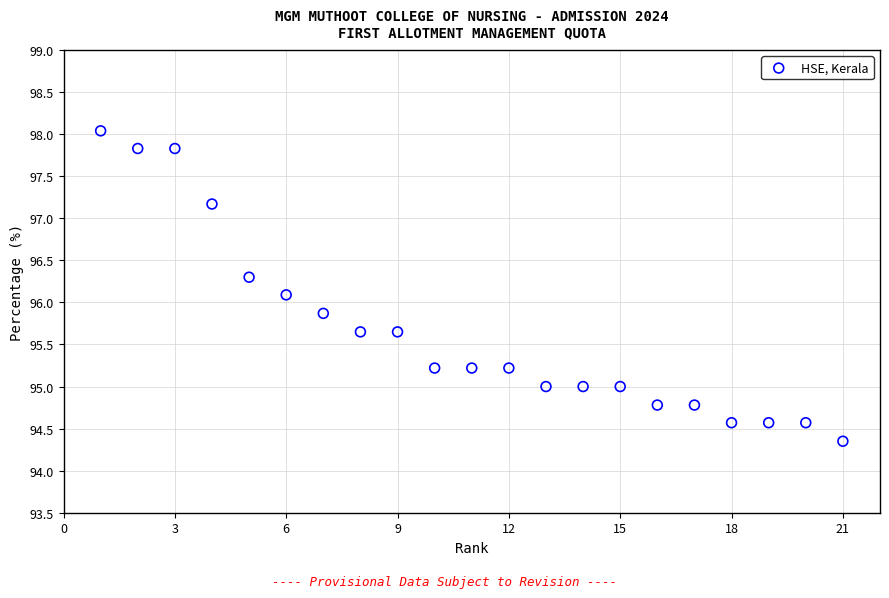

What is the range of X values (max minus min)?

20.0